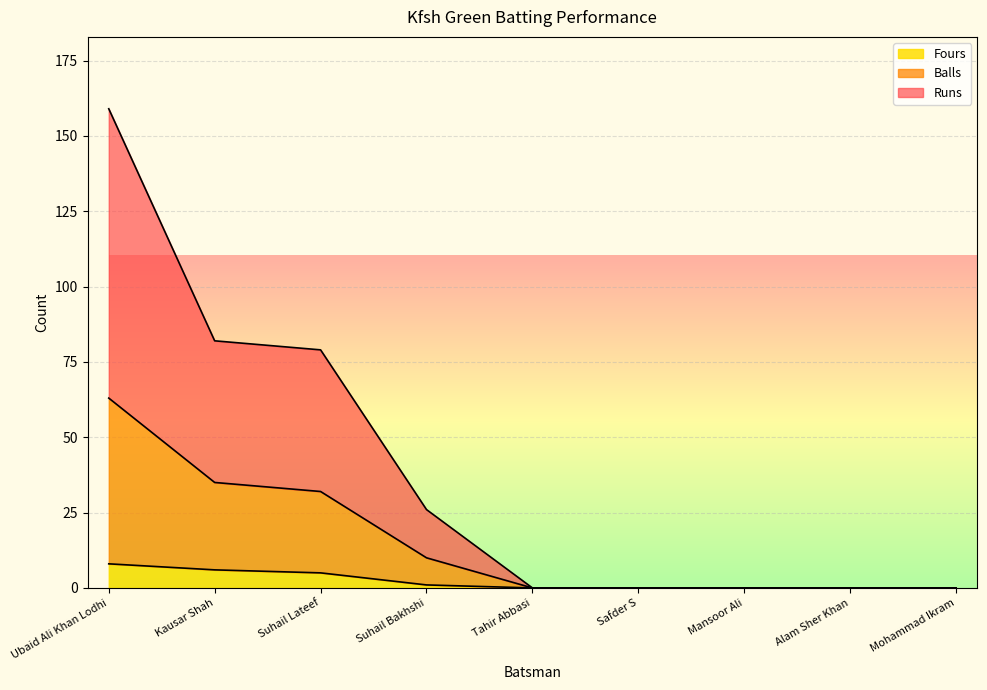

Reading left to right, list all the values displayed in this chart.

Runs: Ubaid Ali Khan Lodhi=159	Kausar Shah=82	Suhail Lateef=79	Suhail Bakhshi=26	Tahir Abbasi=0	Safder S=0	Mansoor Ali=0	Alam Sher Khan=0	Mohammad Ikram=0
Balls: Ubaid Ali Khan Lodhi=63	Kausar Shah=35	Suhail Lateef=32	Suhail Bakhshi=10	Tahir Abbasi=0	Safder S=0	Mansoor Ali=0	Alam Sher Khan=0	Mohammad Ikram=0
Fours: Ubaid Ali Khan Lodhi=8	Kausar Shah=6	Suhail Lateef=5	Suhail Bakhshi=1	Tahir Abbasi=0	Safder S=0	Mansoor Ali=0	Alam Sher Khan=0	Mohammad Ikram=0